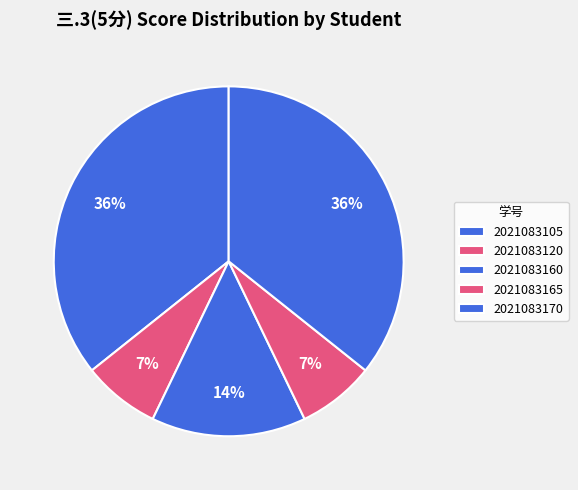

Does 2021083160 account for over 50% of the chart?

No